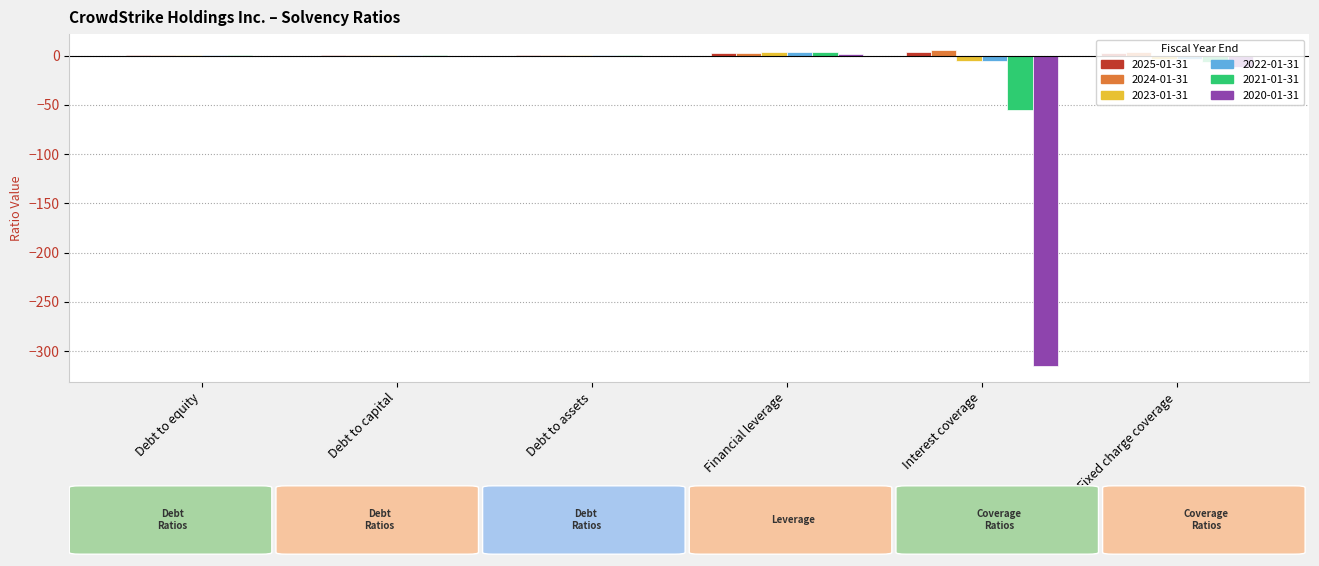

Is the value of 2021-01-31 at Interest coverage greater than the value of 2024-01-31 at Debt to equity?

No